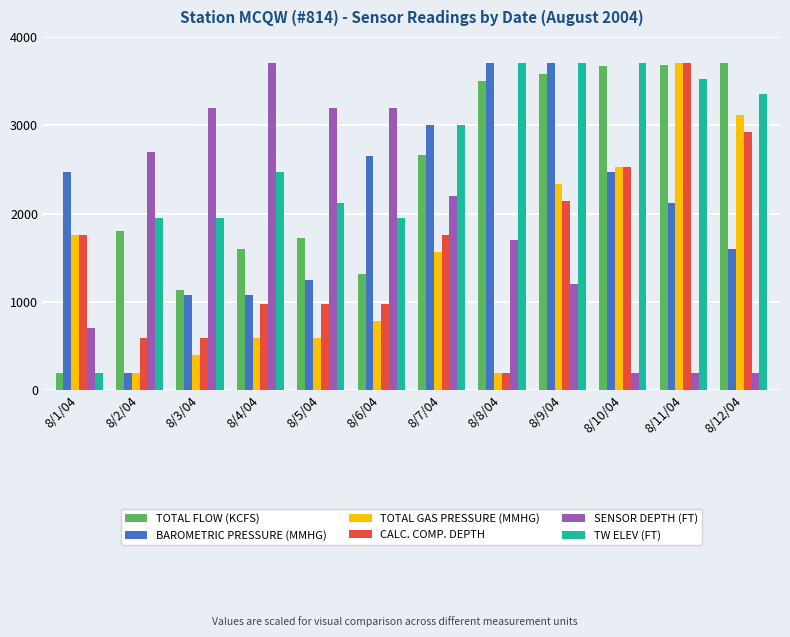

What is the maximum value for TOTAL FLOW (KCFS)?

3700.0